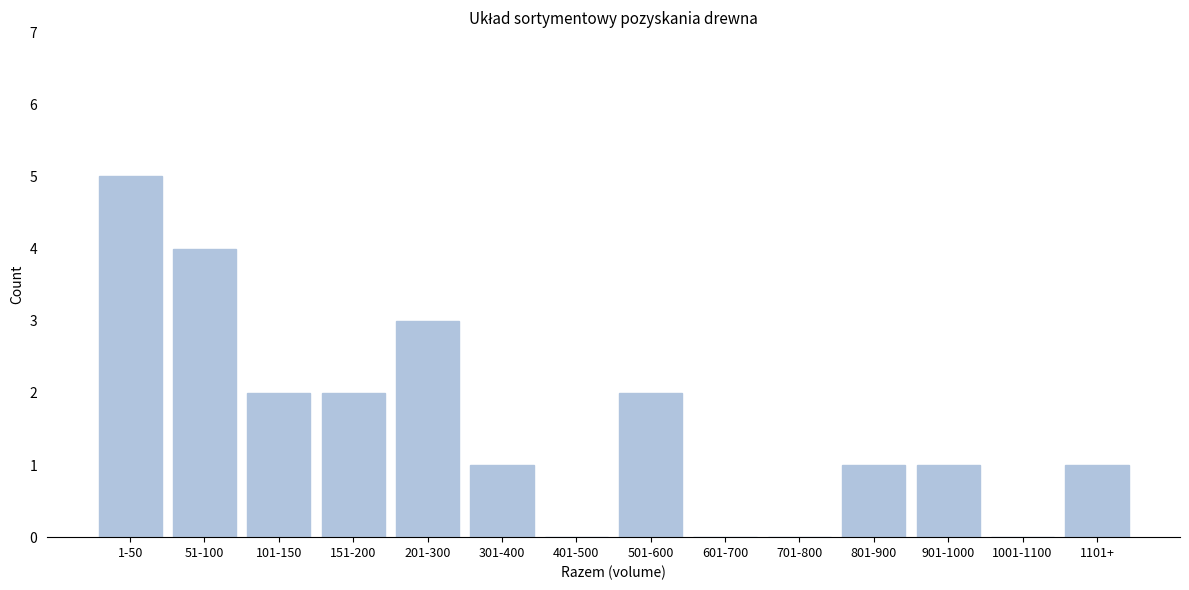

Reading left to right, list all the values displayed in this chart.

1-50=5	51-100=4	101-150=2	151-200=2	201-300=3	301-400=1	401-500=0	501-600=2	601-700=0	701-800=0	801-900=1	901-1000=1	1001-1100=0	1101+=1